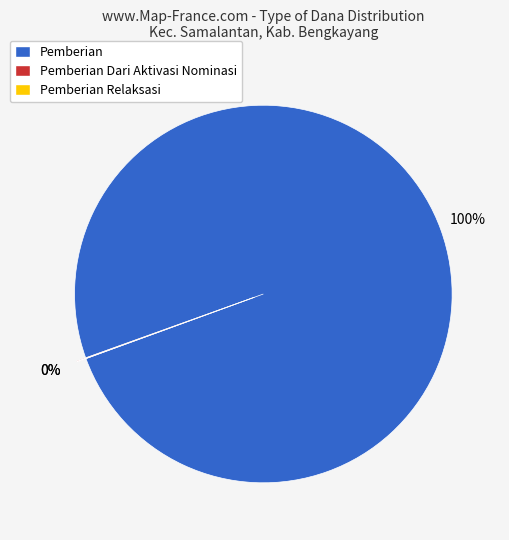

Which series has the widest spread of values?

Pemberian